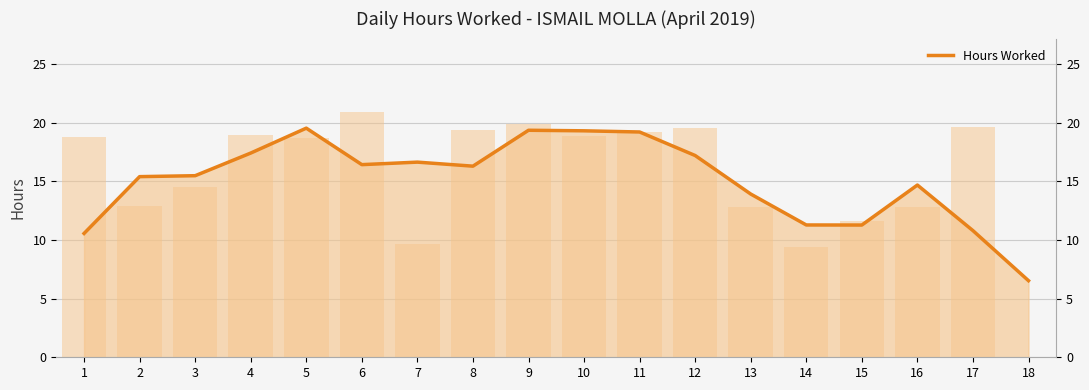

What is the ratio of the value at 13 to the value at 8?

0.9